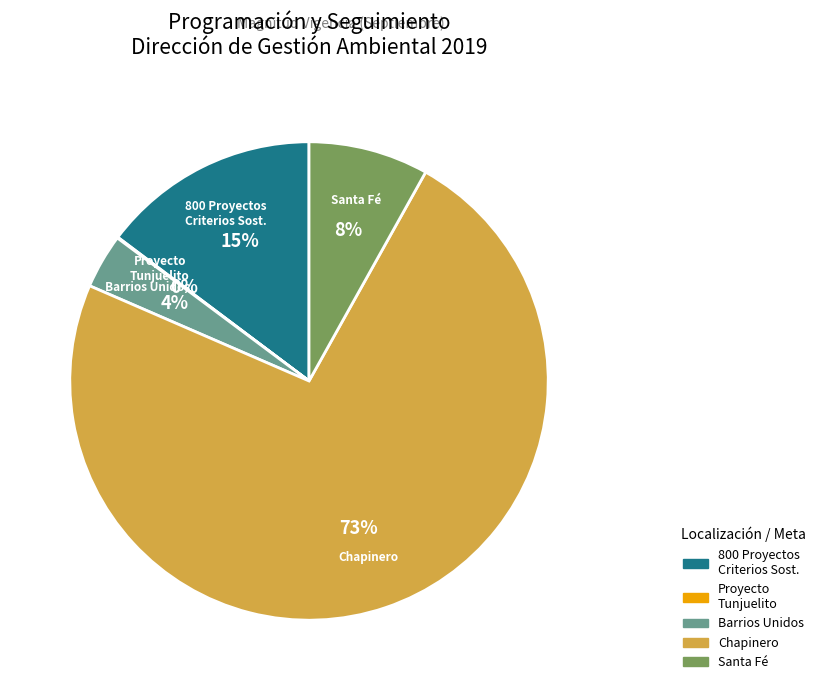

To the nearest percent, what is the difference between the largest and smallest slice percentages?

73%